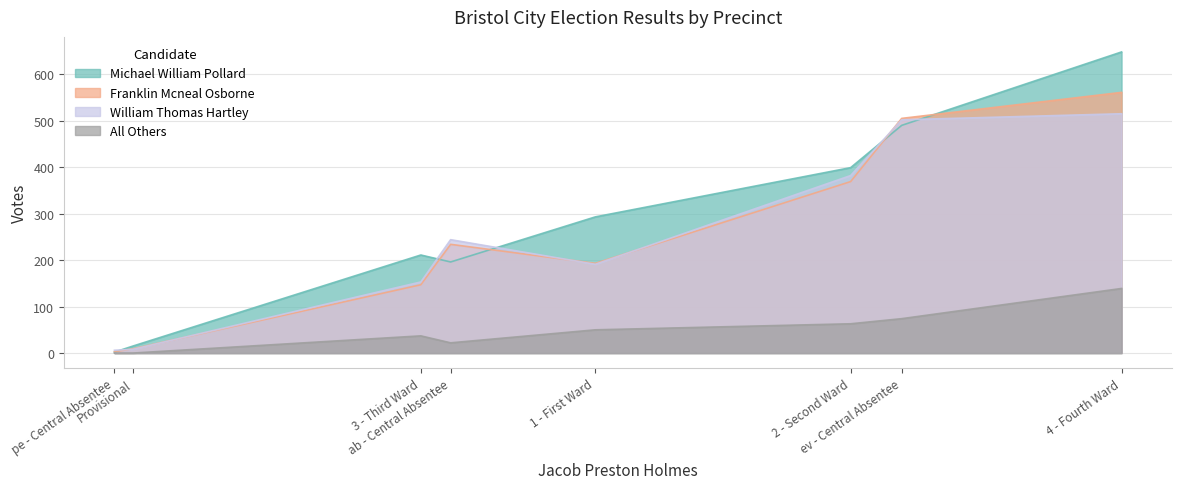

What is the spread (max minus min) of values at 2 - Second Ward?

336